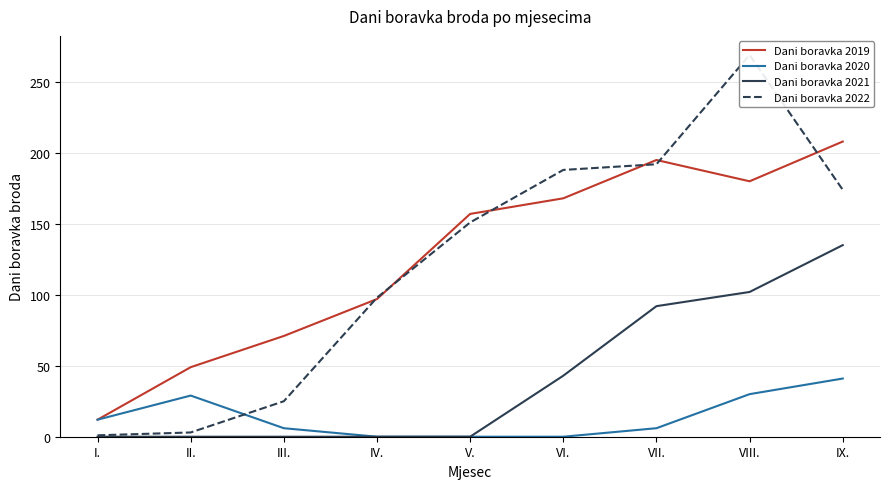

Reading left to right, what are all the values shown in this chart?

Dani boravka 2019: 12	49	71	97	157	168	195	180	208
Dani boravka 2020: 12	29	6	0	0	0	6	30	41
Dani boravka 2021: 0	0	0	0	0	43	92	102	135
Dani boravka 2022: 1	3	25	98	151	188	192	269	174